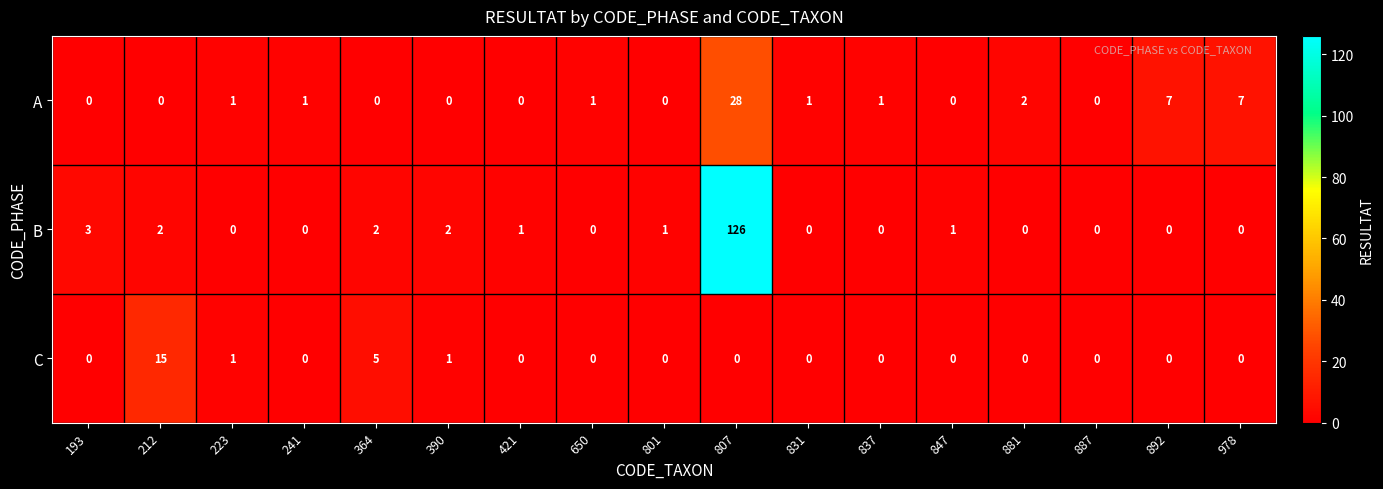

List the series in order of their overall mean, highest first.

B, A, C